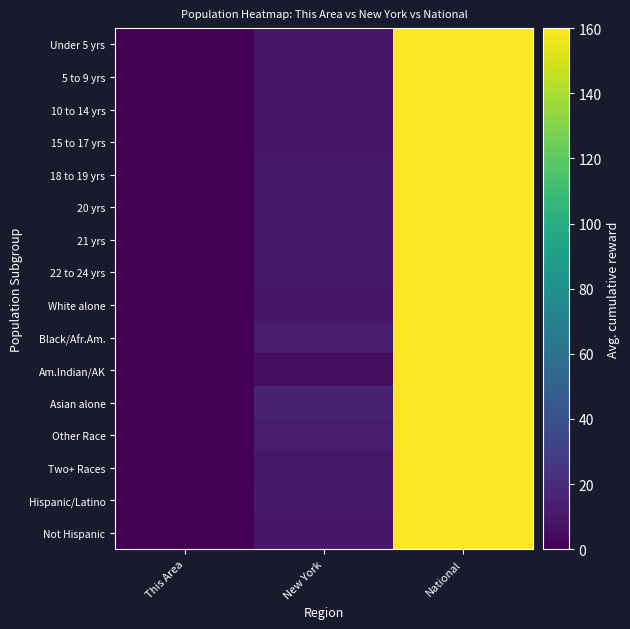

At which category is the sum across all series the highest?

National